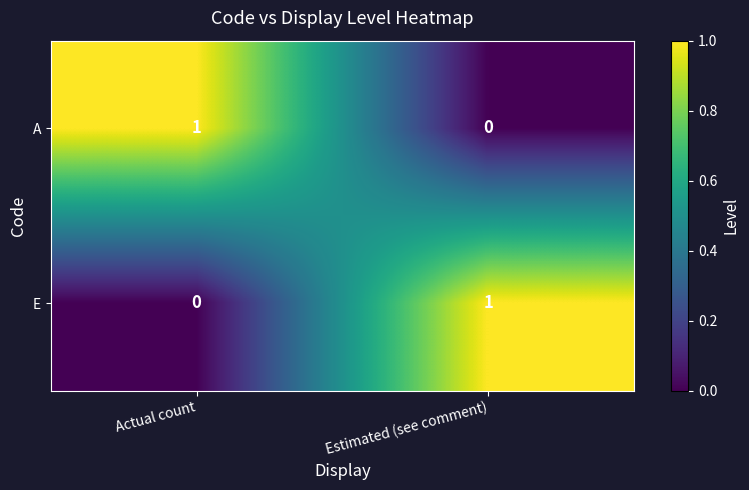

True or false: E has a value of 2 at Estimated (see comment).

False